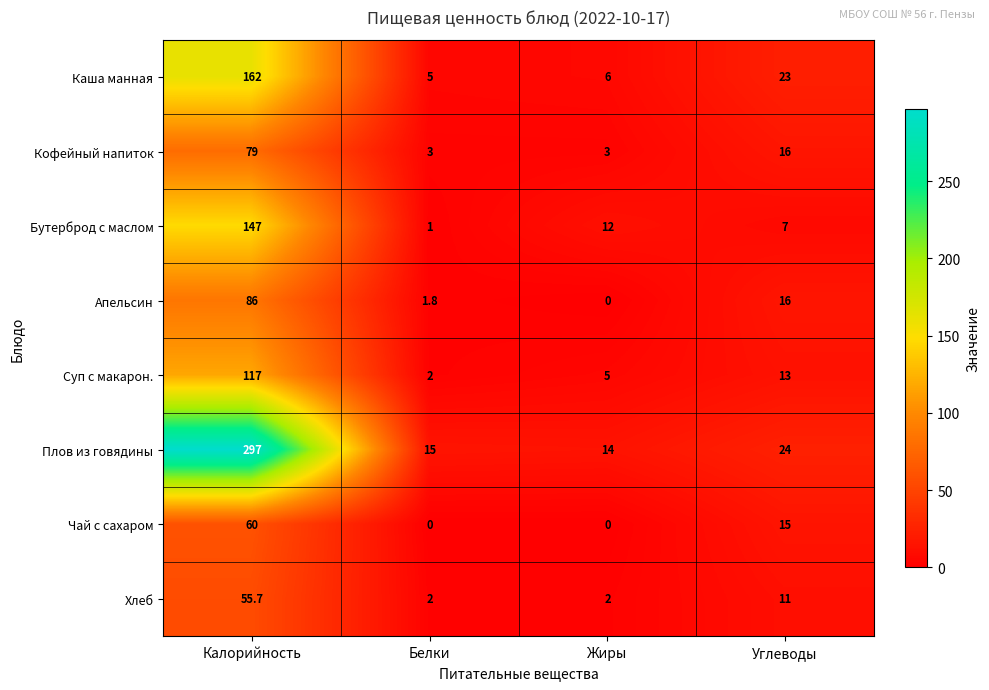

What value does the Каша манная series have at Углеводы?

23.0